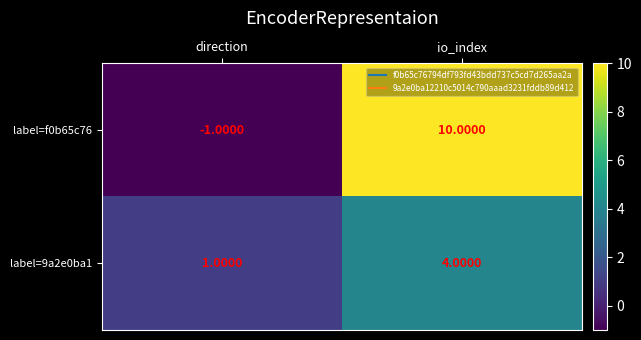

Rank the series by their maximum value, from lowest to highest.

label=9a2e0ba1, label=f0b65c76